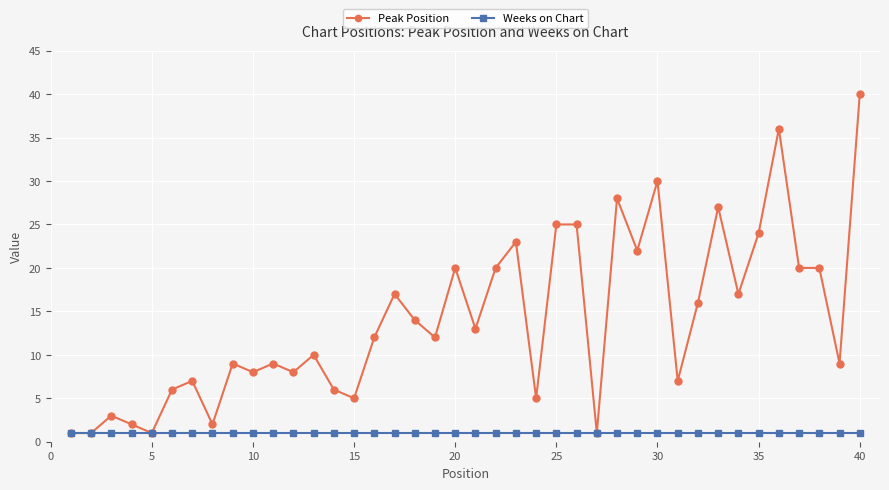

What is the average value of the Peak Position series?

14